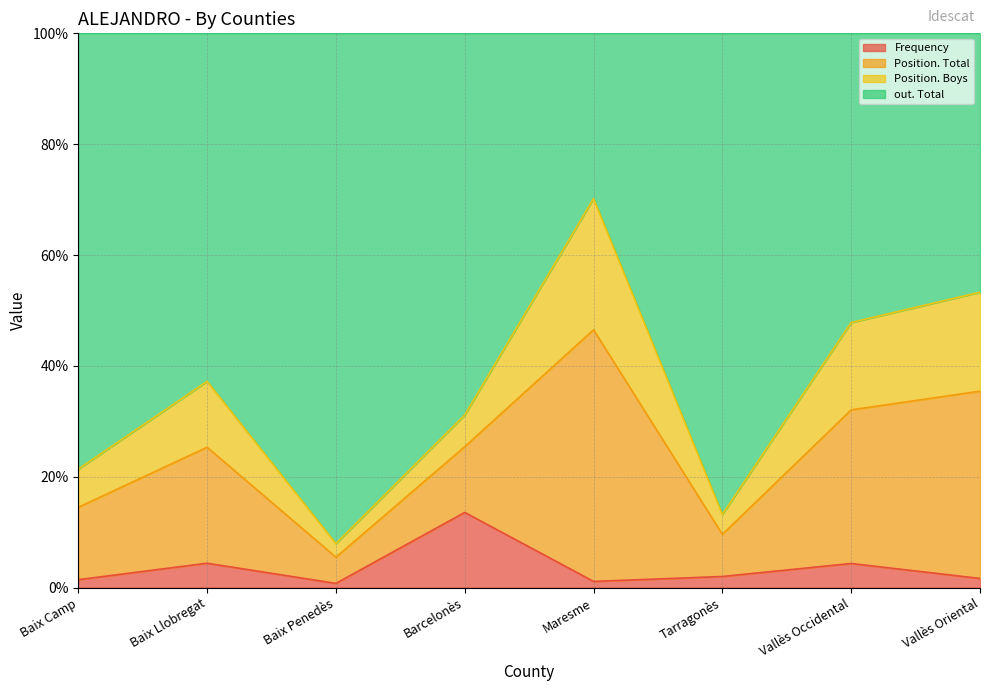

Where is the first local maximum for Frequency?

Baix Llobregat